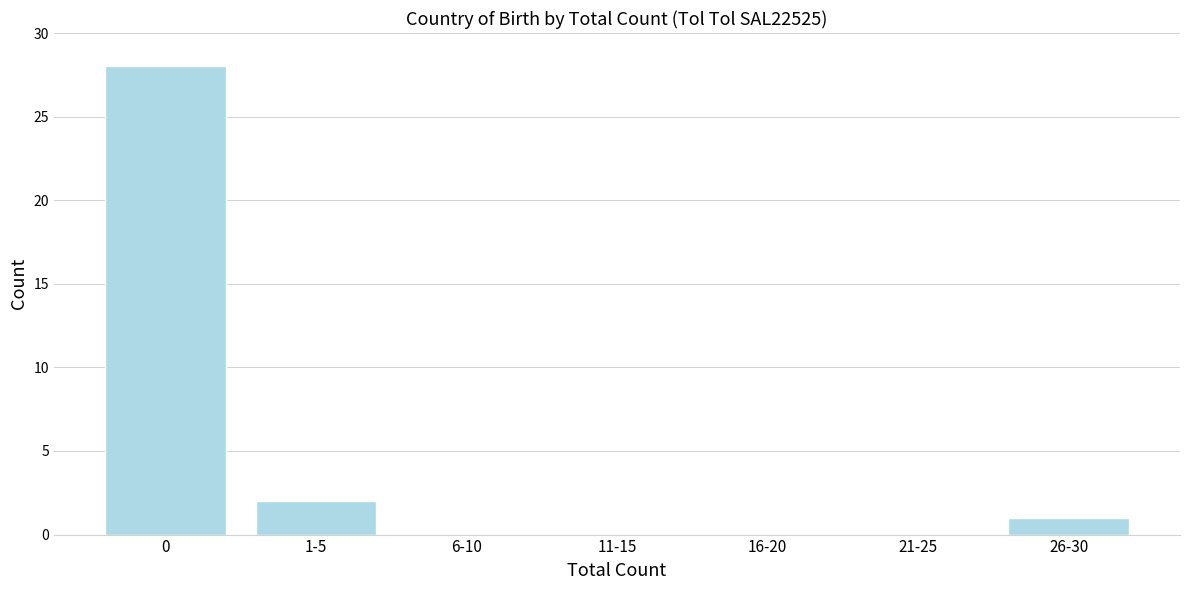

Reading right to left, list all the values displayed in this chart.

26-30=1	21-25=0	16-20=0	11-15=0	6-10=0	1-5=2	0=28